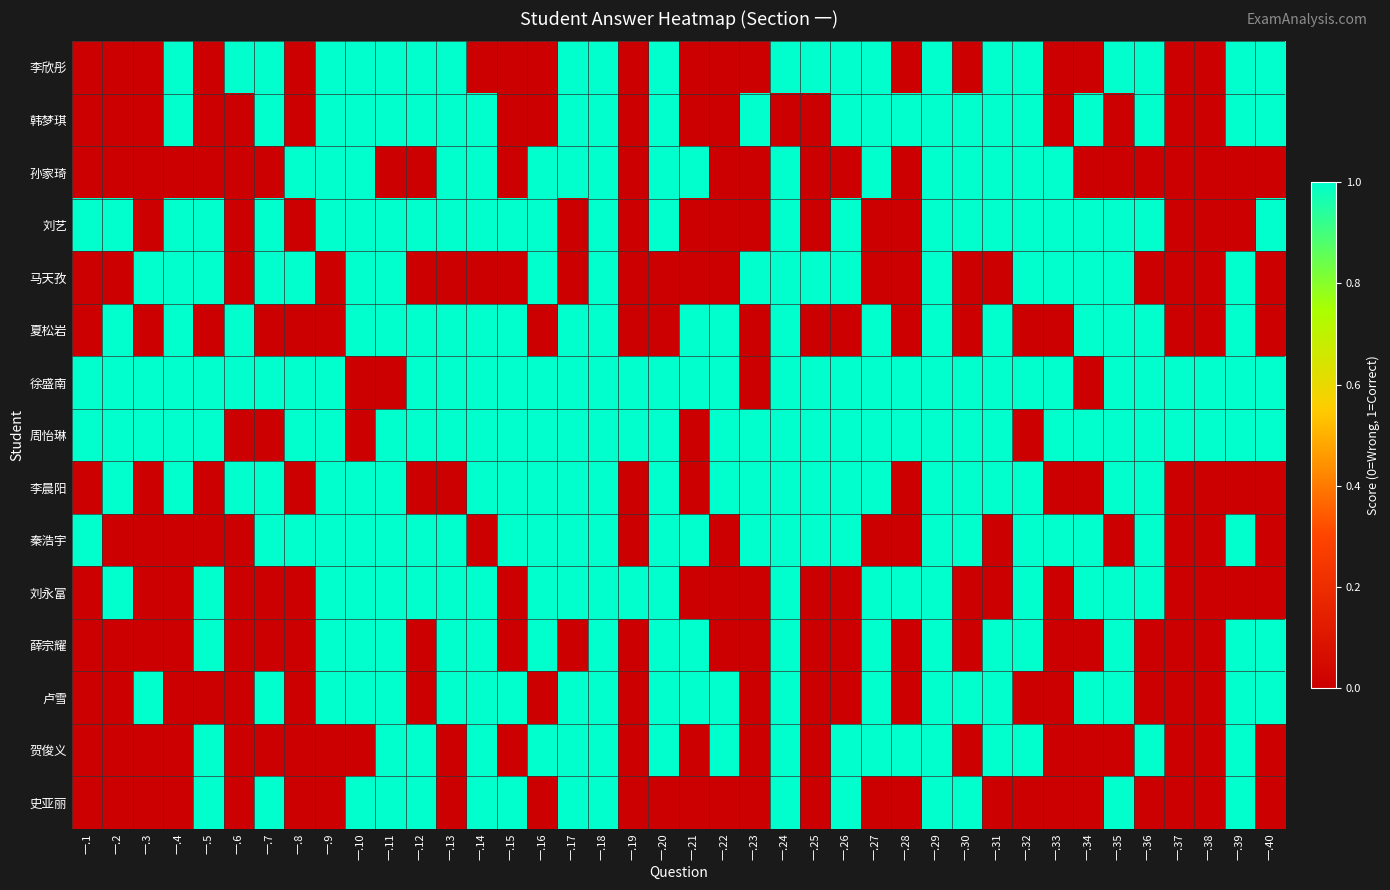

Which series has the widest spread of values?

李欣彤